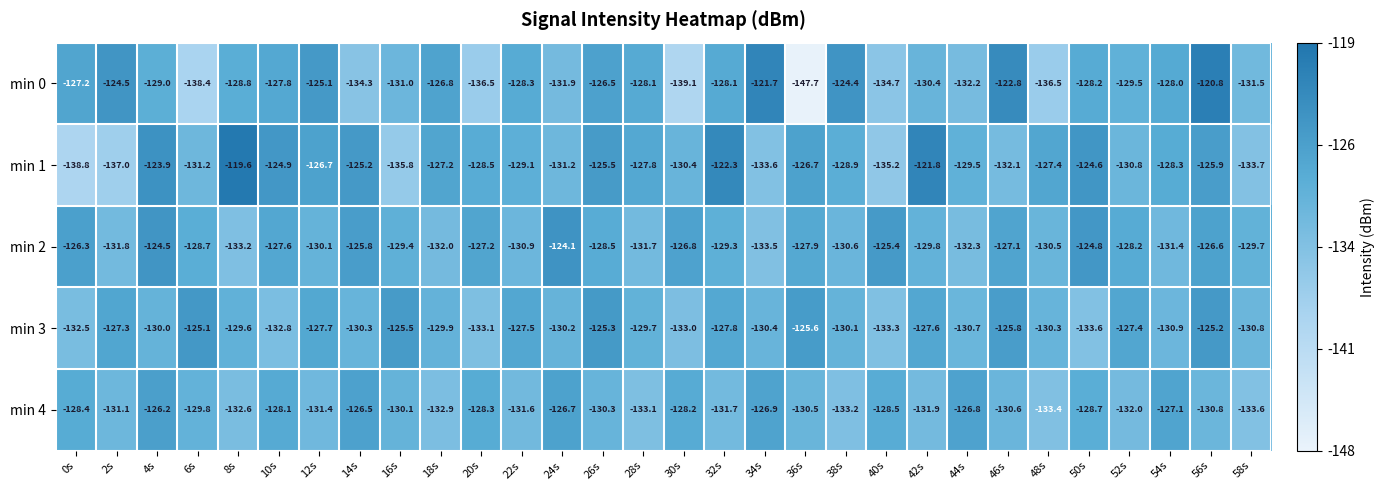

What is the difference between the highest and lowest values at 36s?

22.1